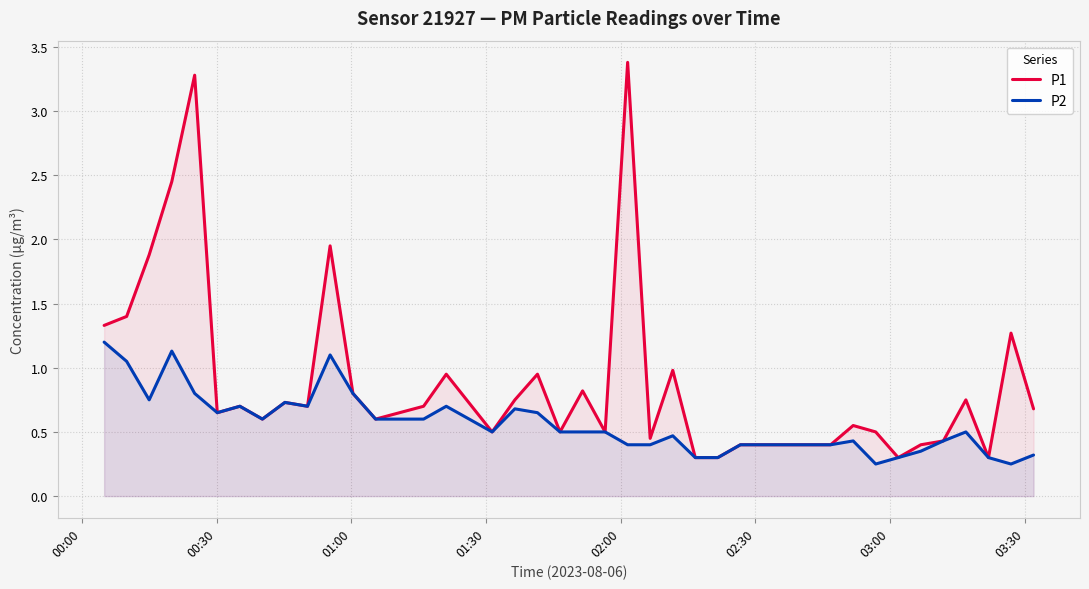

What is the greatest value displayed?

3.4